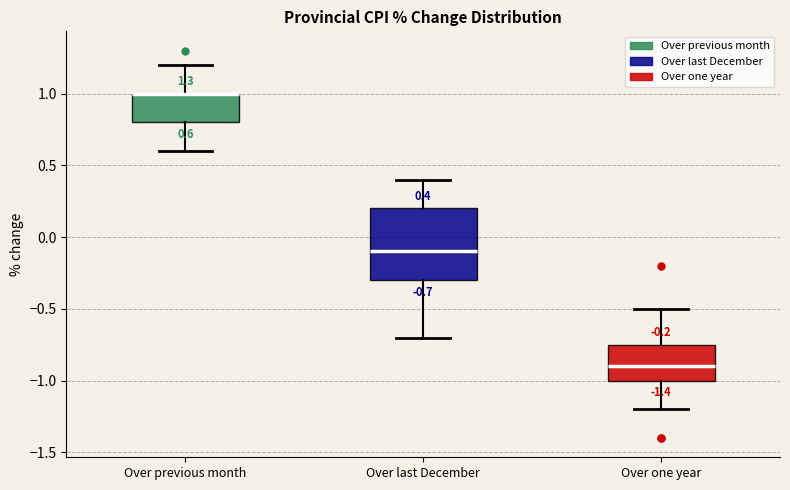

Comparing the boxes themselves (not the whiskers), which one is the tallest?

Over last December